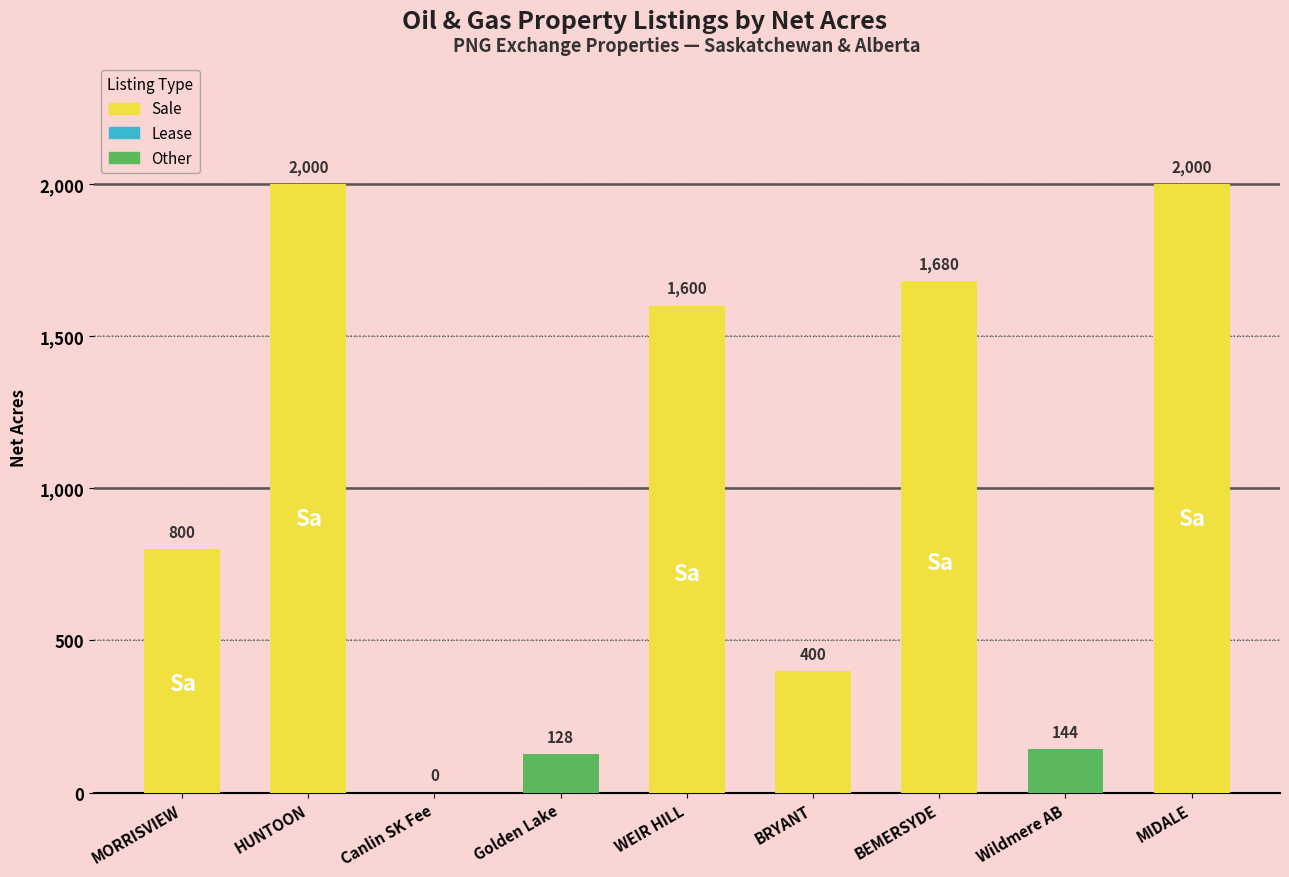

Is it true that the value at MIDALE is 3496?

False